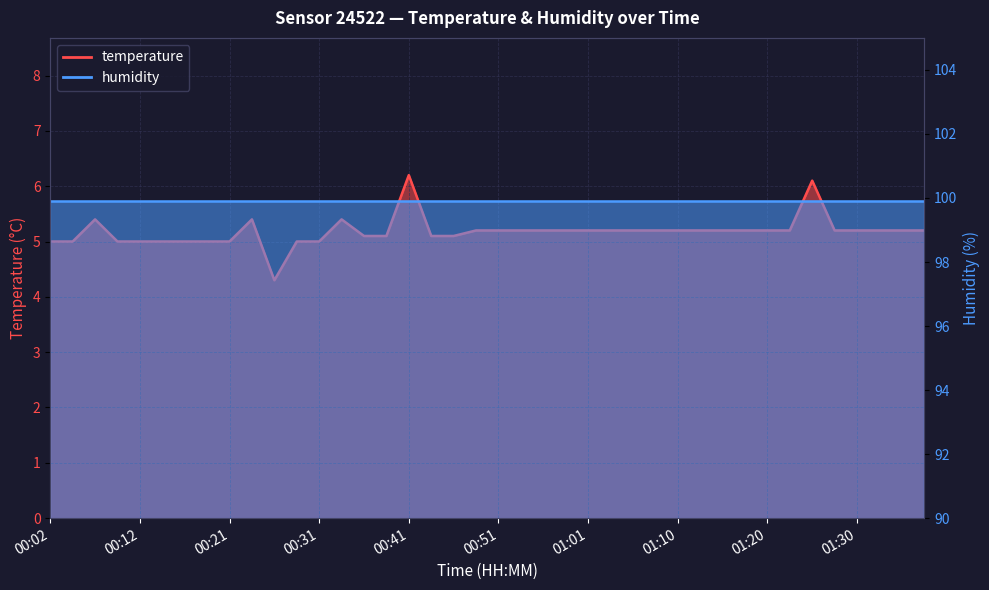

What is the average value?

5.2